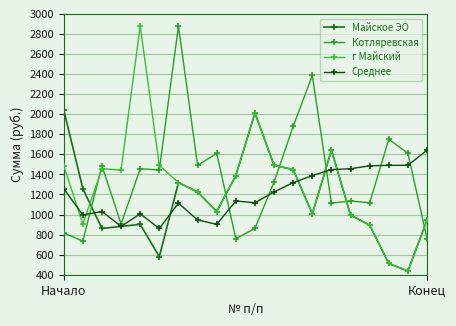

How many data points does each series have?

20